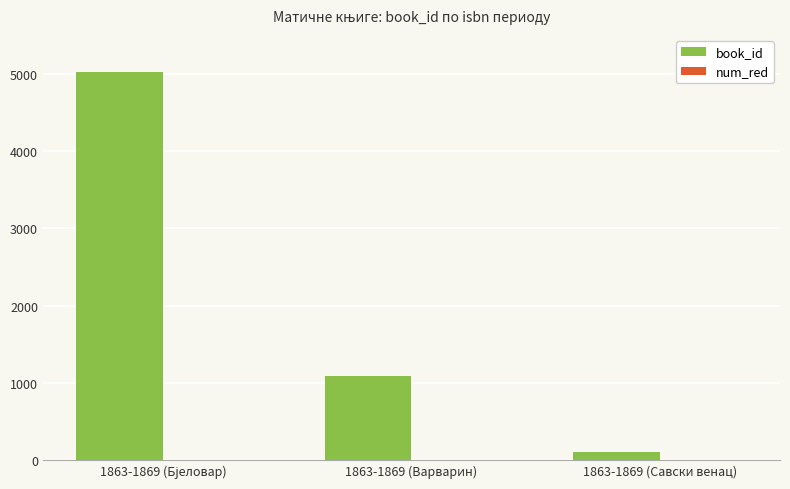

How many book_id values are between 99 and 5023?

3